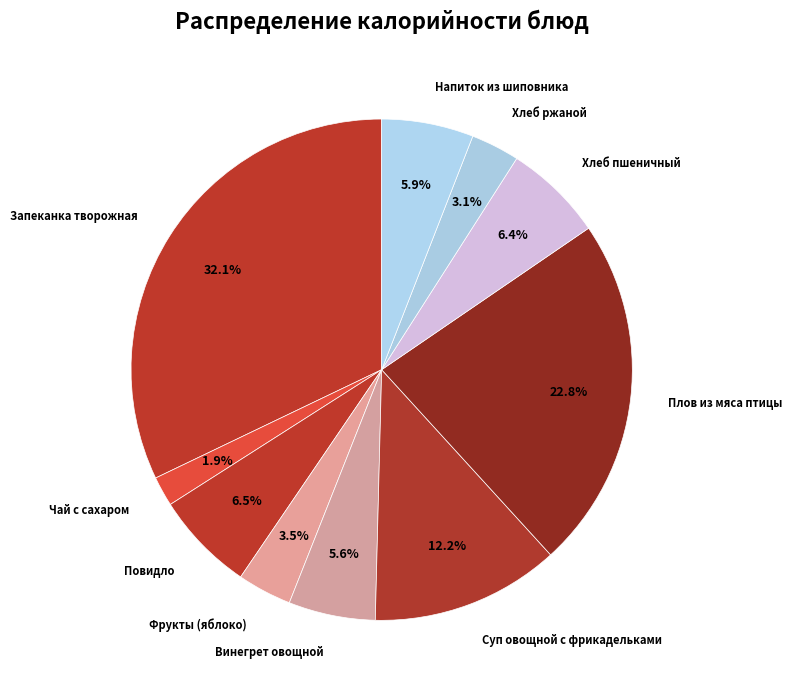

How many slices are in this pie chart?

10